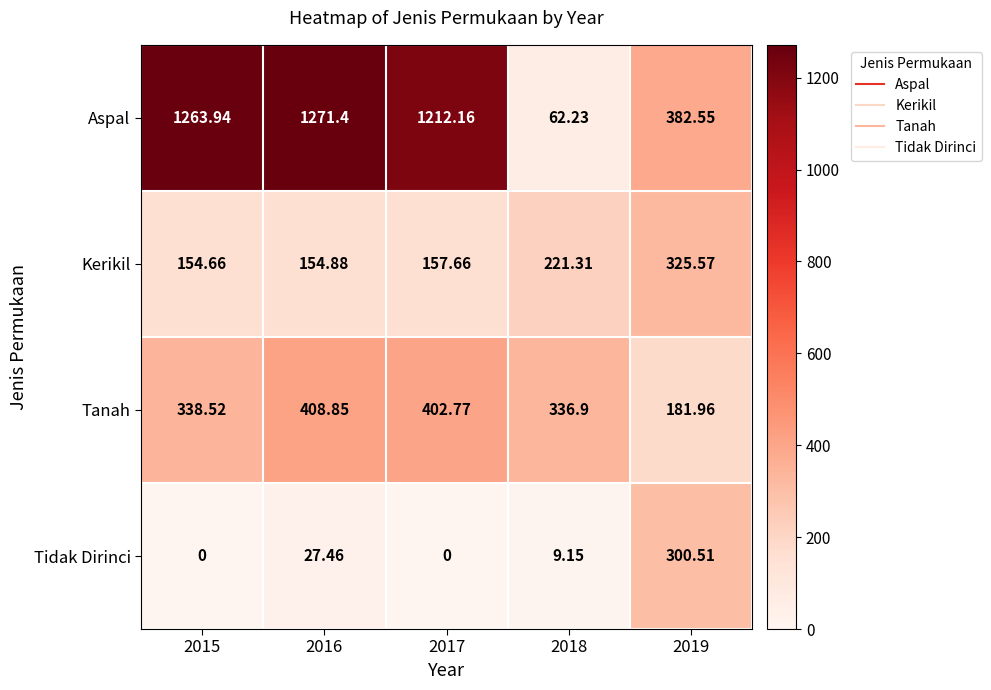

Rank the series at 2016 from lowest to highest value.

Tidak Dirinci, Kerikil, Tanah, Aspal